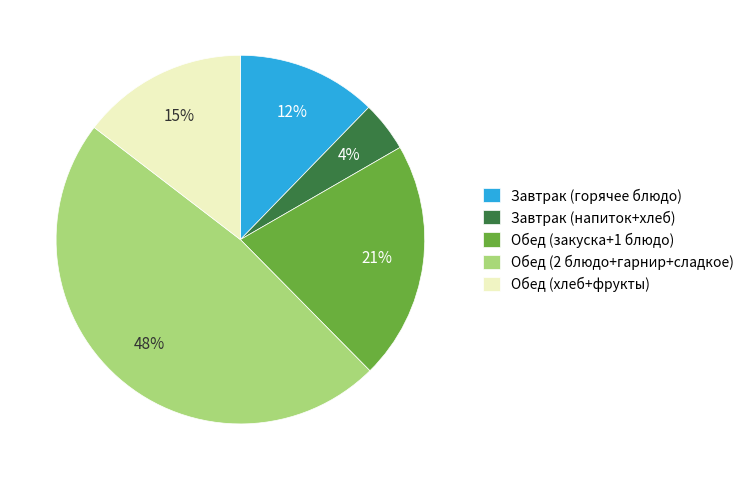

Count the number of slices in the pie.

5